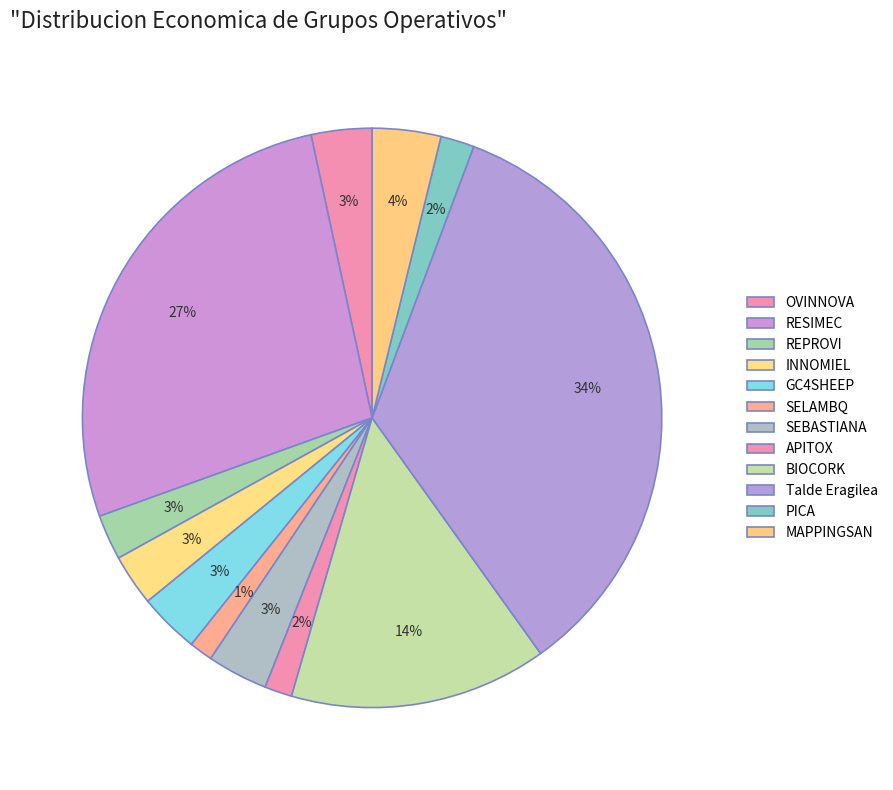

Is there a majority slice in this chart?

No